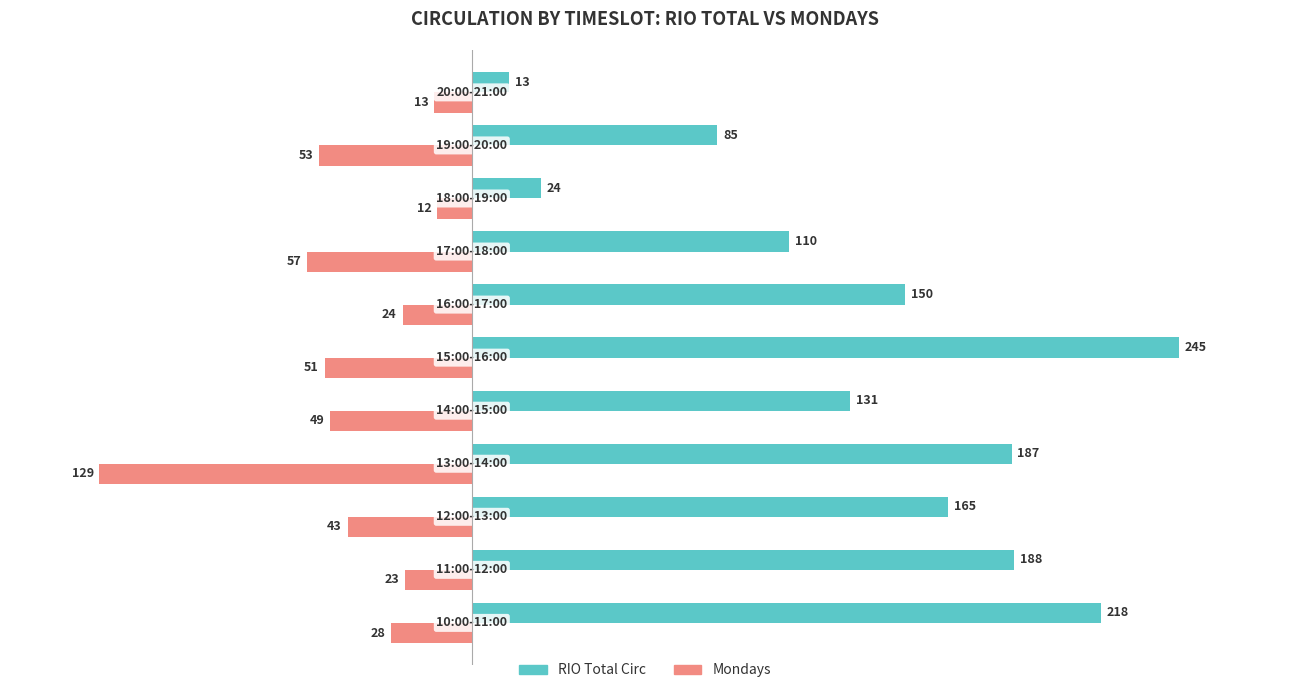

At how many categories does at least one series exceed 67?

9